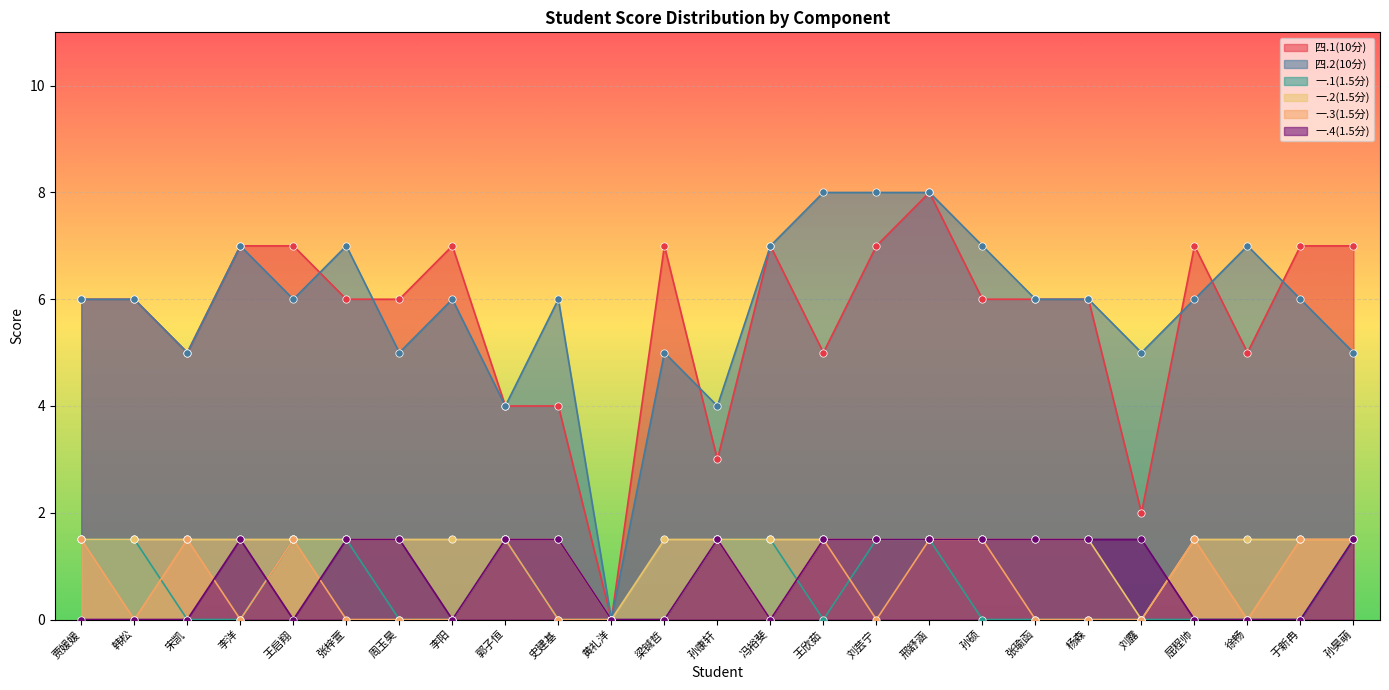

What are all the series names shown in the legend?

四.1(10分), 四.2(10分), 一.1(1.5分), 一.2(1.5分), 一.3(1.5分), 一.4(1.5分)